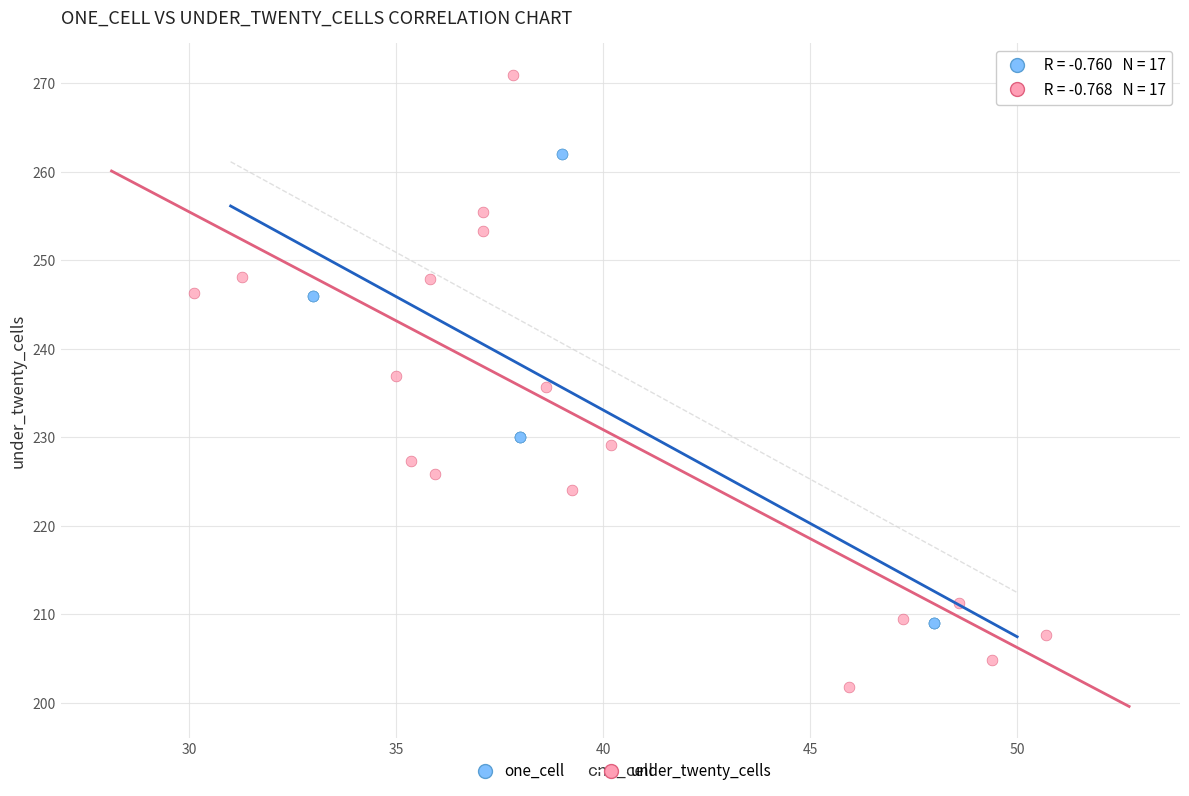

Which series reaches the minimum Y coordinate?

under_twenty_cells